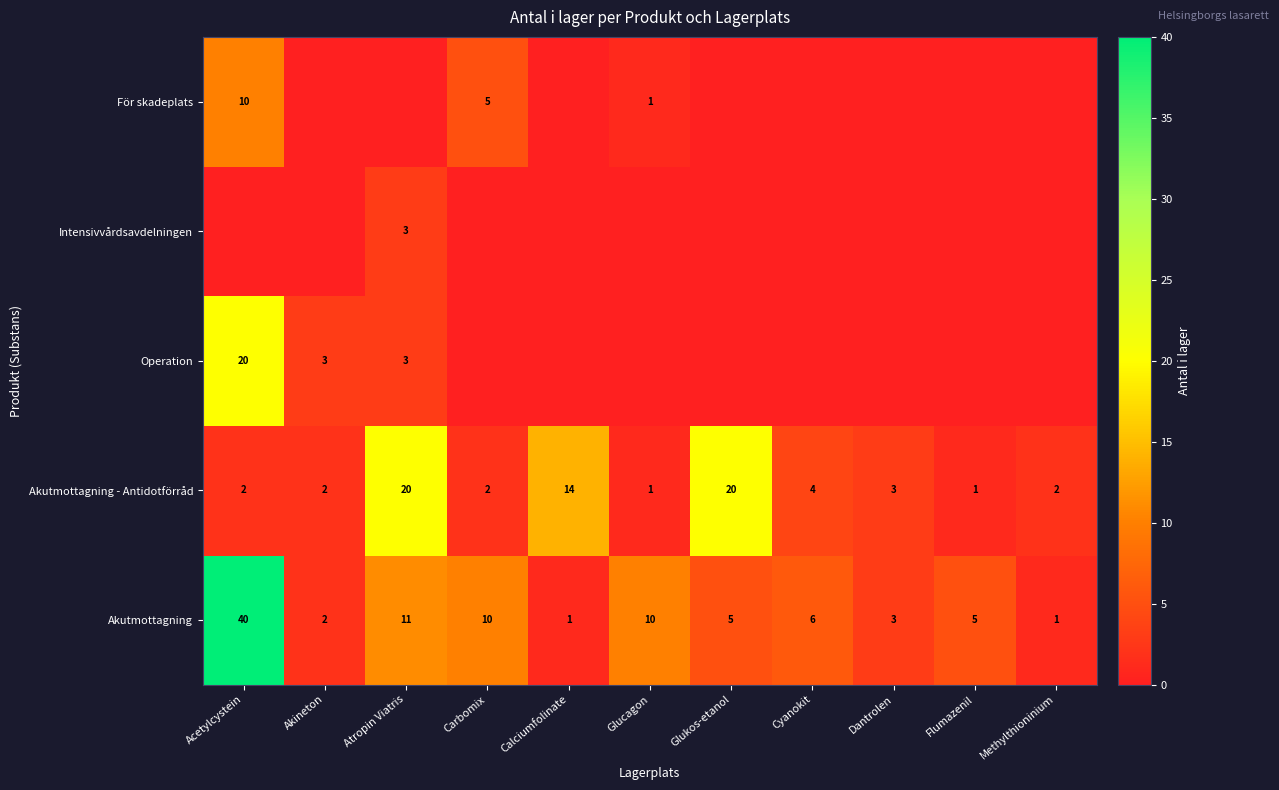

What is the approximate value of Akutmottagning at Carbomix, to the nearest 10?

10